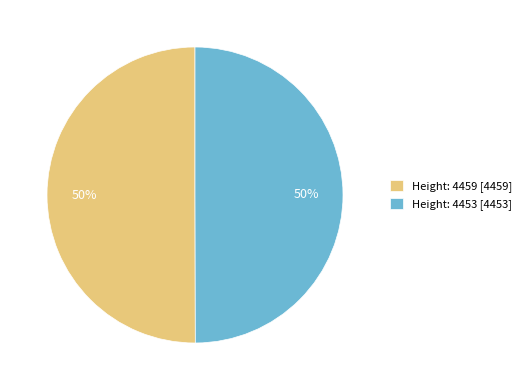

What percentage is the Height: 4453 [4453] slice, to the nearest percent?

50%